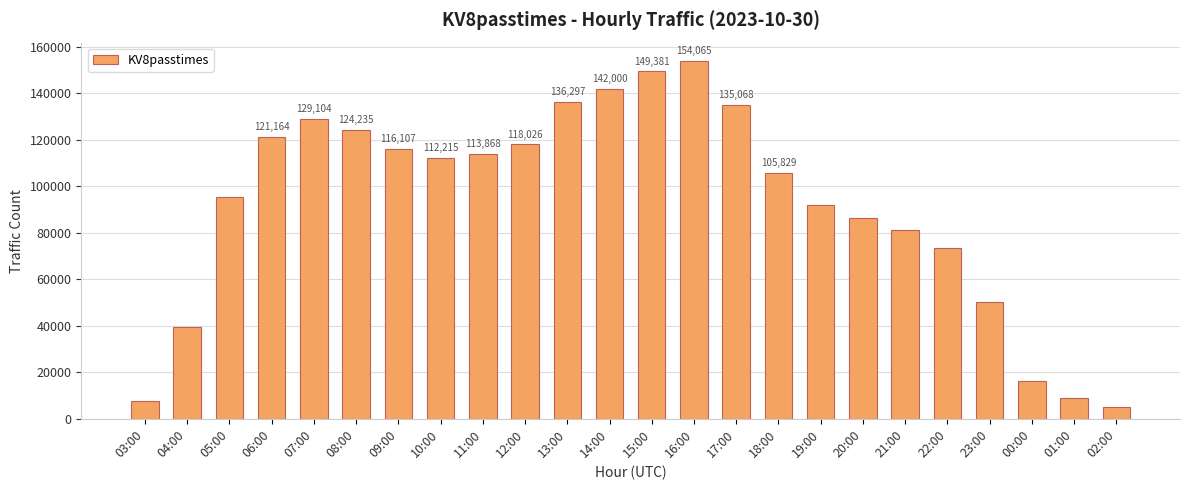

What is the difference between the values at 05:00 and 03:00?

87772